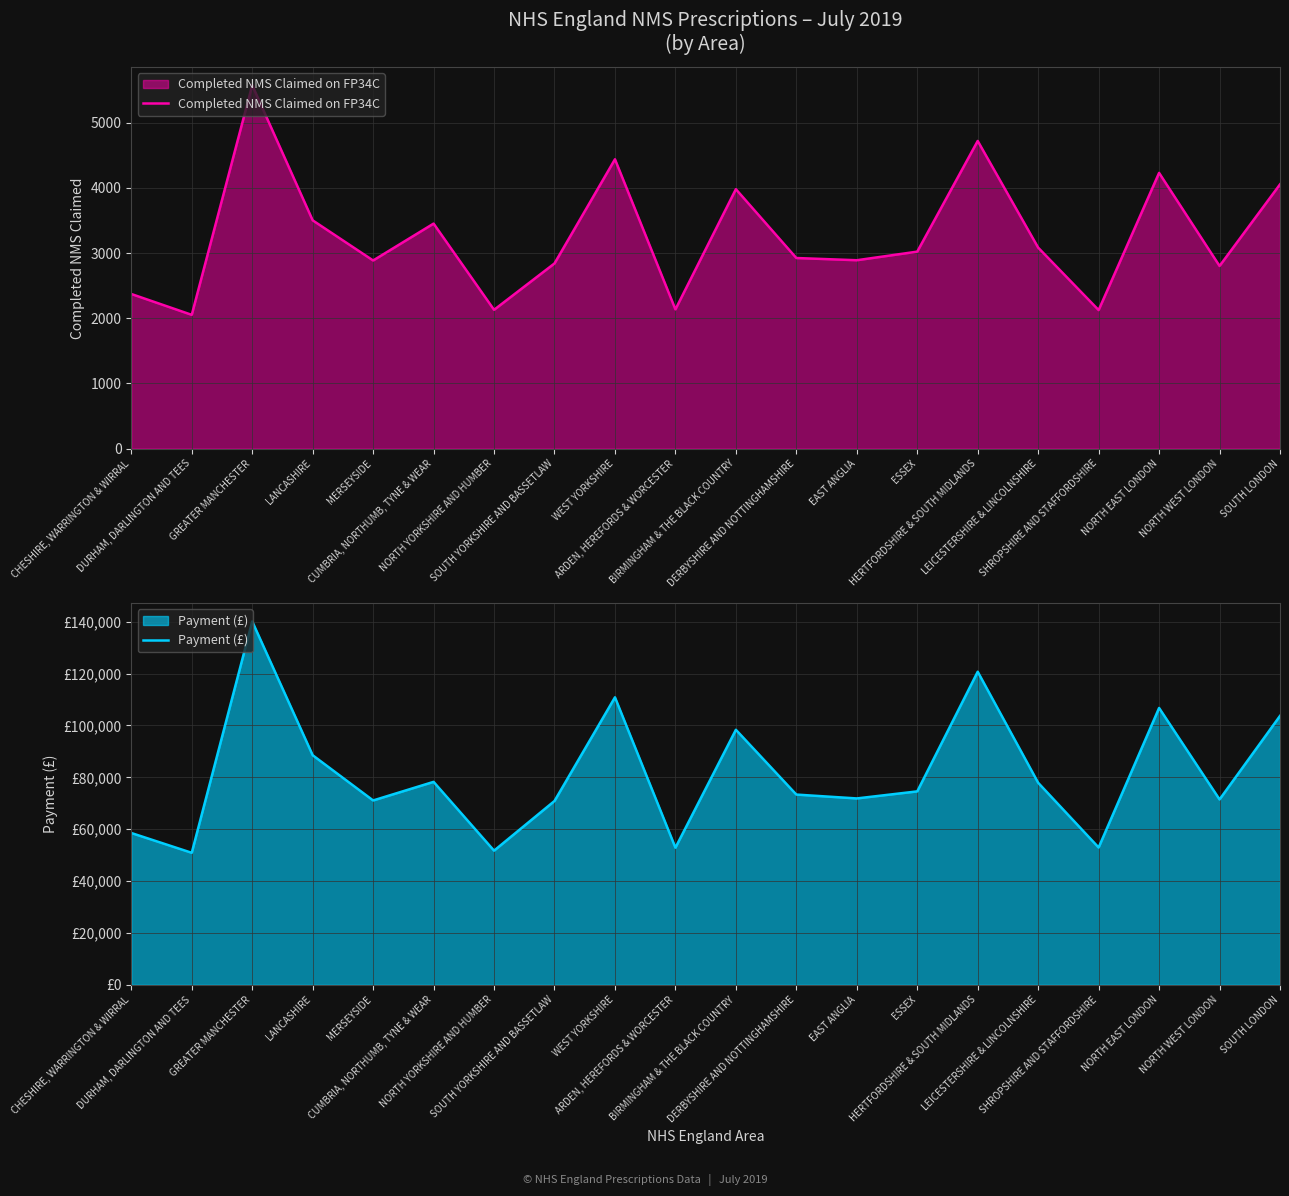

Reading left to right, what are all the values shown in this chart?

Completed NMS Claimed on FP34C: 2372	2052	5575	3502	2886	3452	2129	2841	4439	2136	3980	2924	2890	3022	4720	3083	2125	4230	2802	4054
Payment (£): 58534	50898	140122	88523	71084	78253	51725	70884	110859	52865	98336	73352	71865	74585	120721	77894	52941	106747	71473	103686